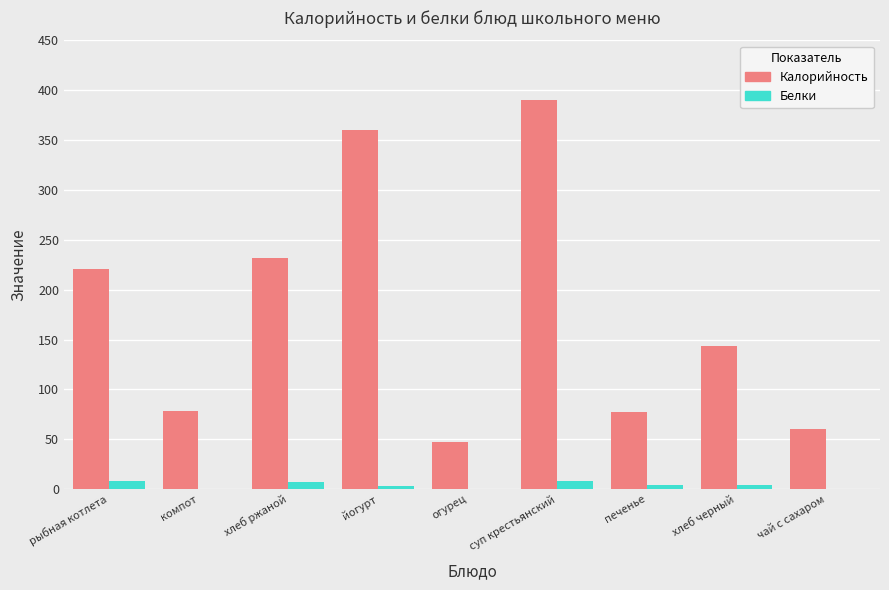

Between хлеб ржаной and хлеб черный, which series saw the biggest shift?

Калорийность